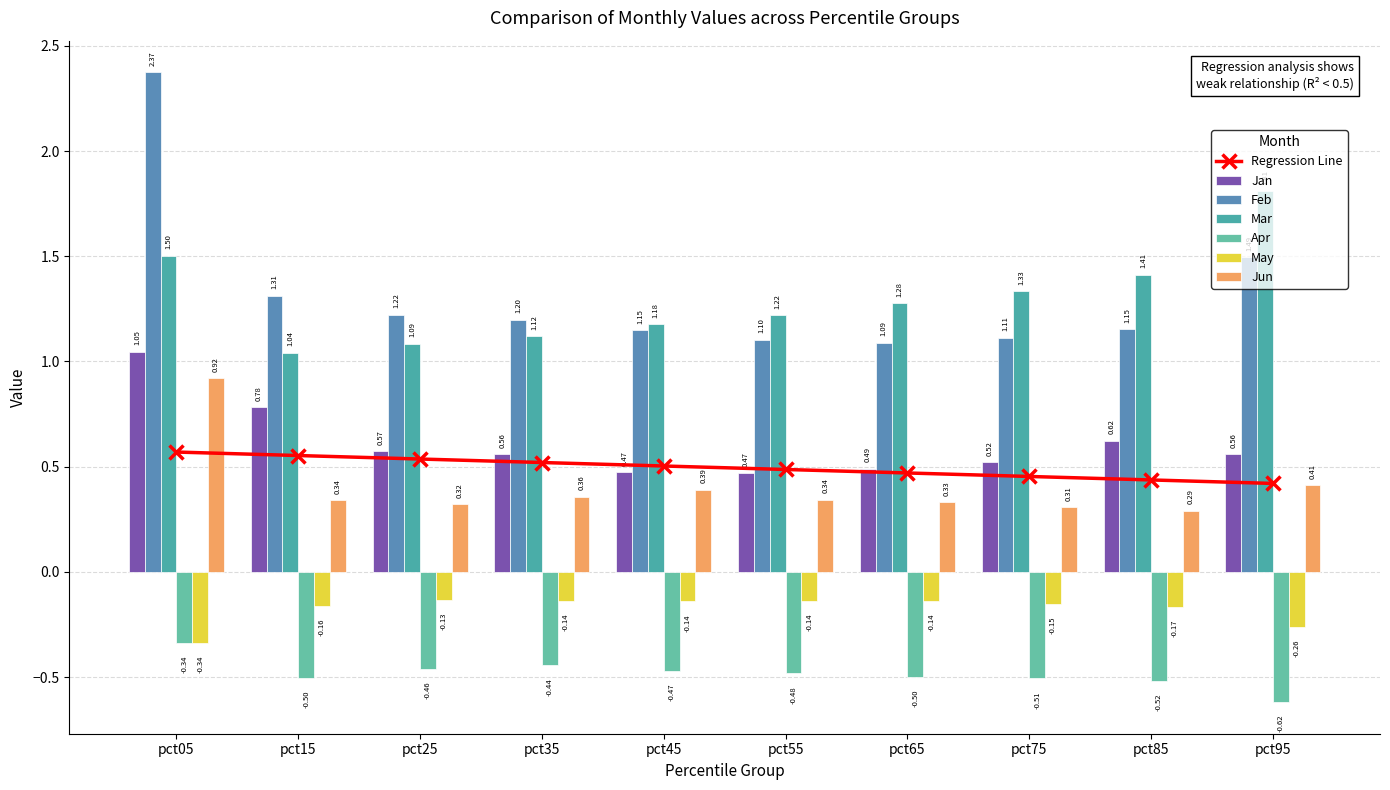

Are the bars horizontal?

No